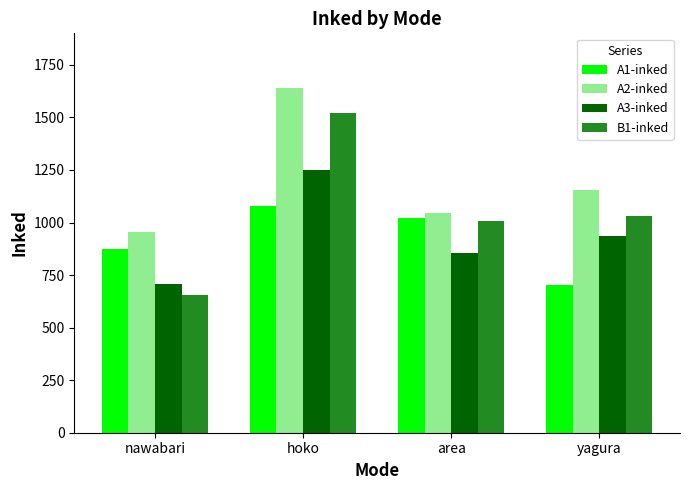

What is the spread (max minus min) of values at area?

189